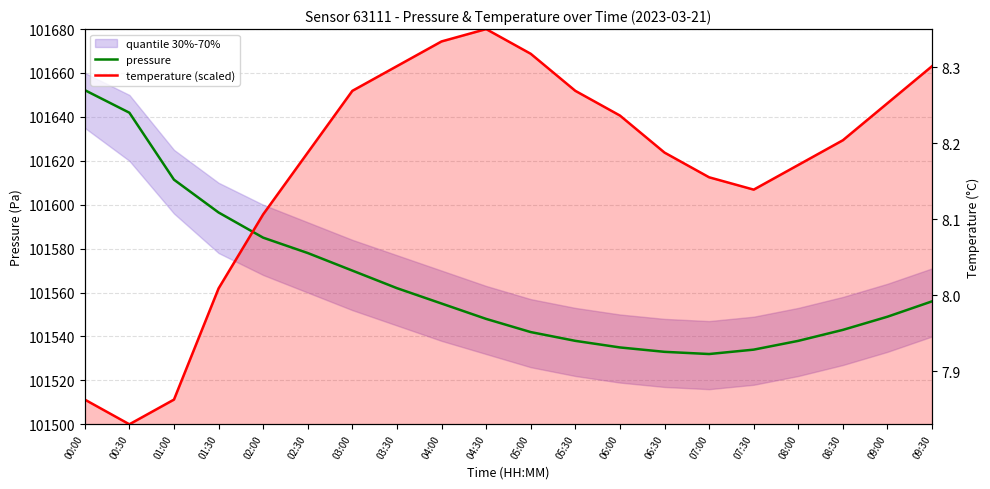

Reading right to left, list all the values displayed in this chart.

pressure: 09:30=101556.0	09:00=101549.0	08:30=101543.0	08:00=101538.0	07:30=101534.0	07:00=101532.0	06:30=101533.0	06:00=101535.0	05:30=101538.0	05:00=101542.0	04:30=101548.0	04:00=101555.0	03:30=101562.0	03:00=101570.0	02:30=101578.0	02:00=101585.0	01:30=101596.5	01:00=101611.4	00:30=101641.9	00:00=101652.2
temperature (scaled): 09:30=101663.1	09:00=101646.2	08:30=101629.4	08:00=101618.1	07:30=101606.9	07:00=101612.5	06:30=101623.8	06:00=101640.6	05:30=101651.9	05:00=101668.8	04:30=101680.0	04:00=101674.4	03:30=101663.1	03:00=101651.9	02:30=101623.8	02:00=101595.6	01:30=101561.9	01:00=101511.2	00:30=101500.0	00:00=101511.2